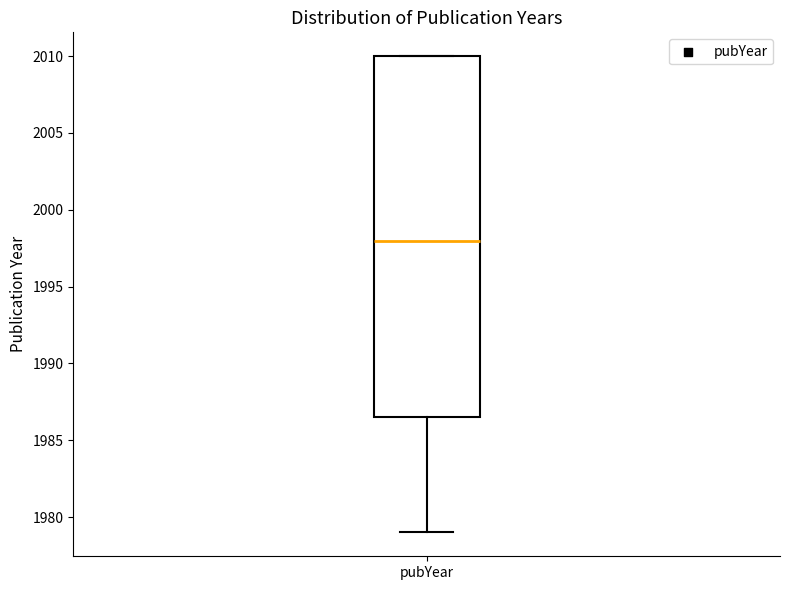

Read this box plot against the y-axis: the position of the median line, the range covered by the box, and the ends of both whiskers. The values are not printed on the chart, so give them approximately, as read against the axis.

median 1998.0, box 1986.5 to 2010.0, whiskers 1979.0 to 2010.0